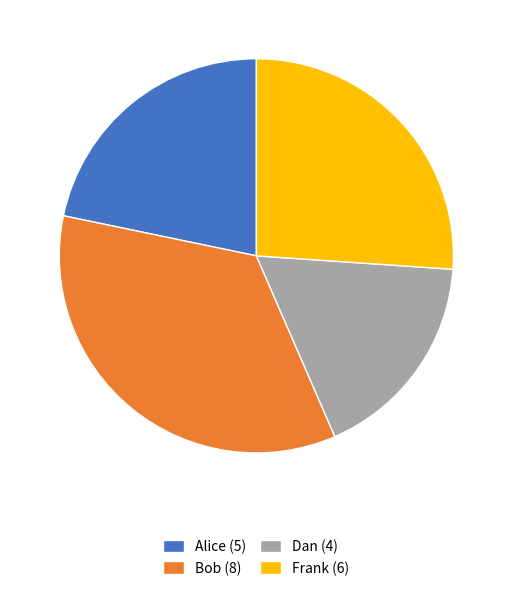

Approximately how many times larger is the value at Bob (8) compared to Dan (4)?

2.0